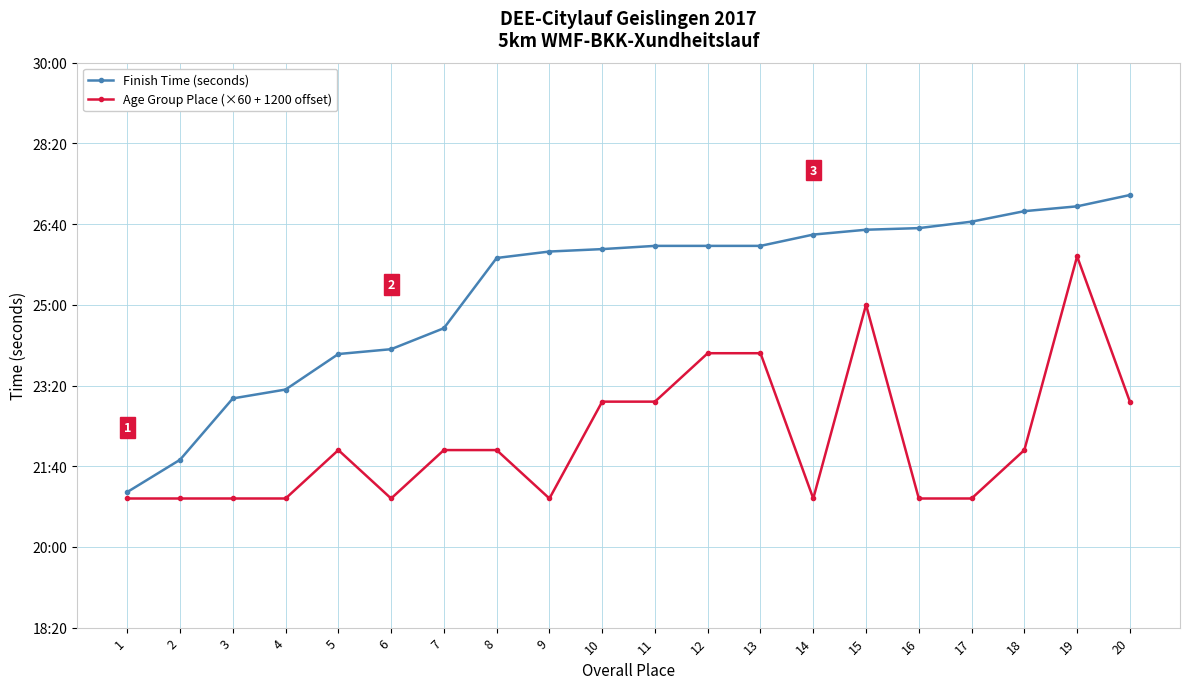

Does the chart have visible grid lines?

Yes